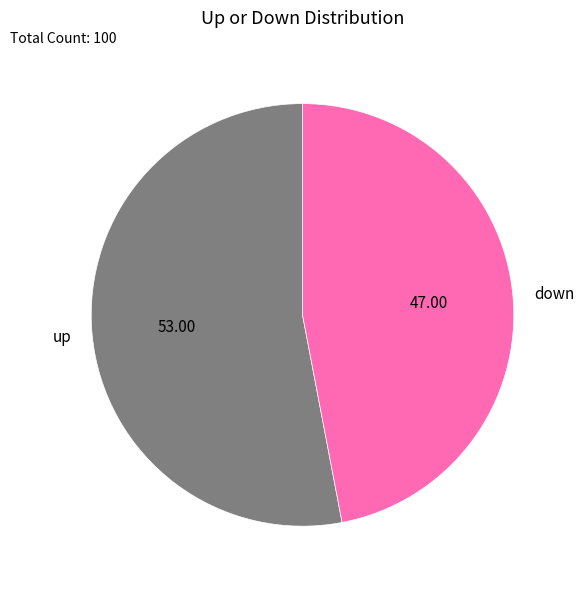

Rank the categories by value from lowest to highest.

down, up